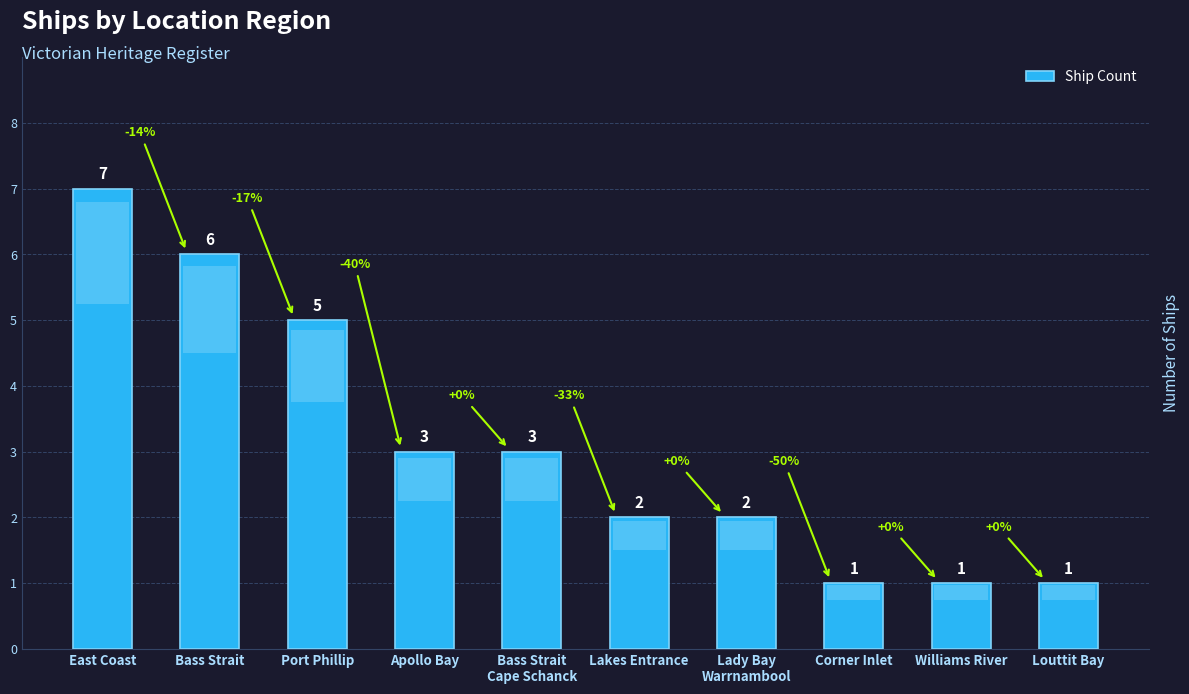

Reading left to right, what are all the values shown in this chart?

7	6	5	3	3	2	2	1	1	1